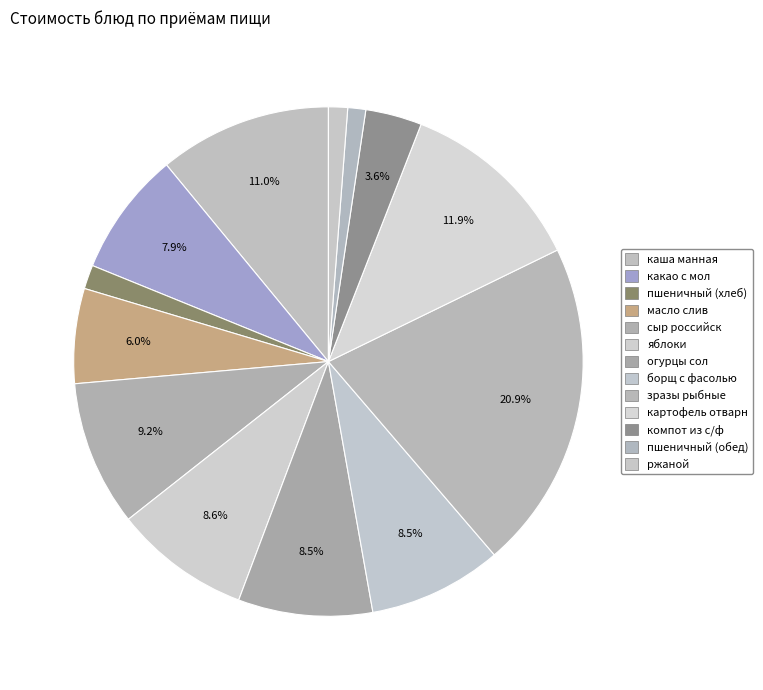

How much of the chart is everything except масло слив?

94.0%